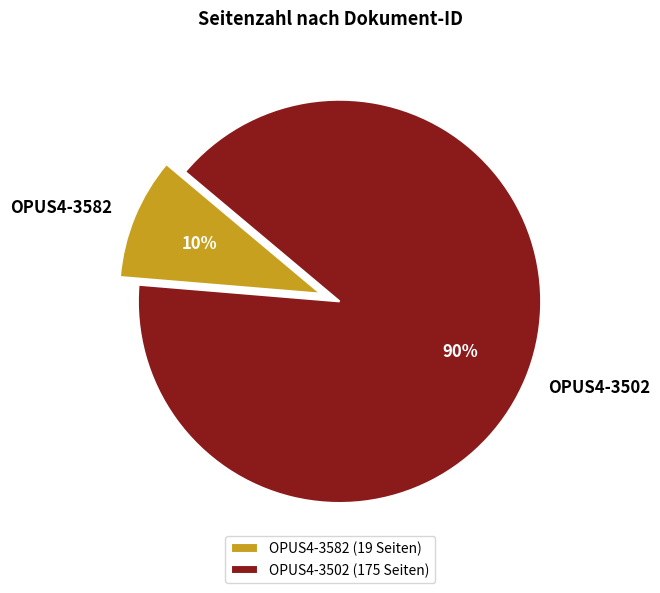

Count the number of slices in the pie.

2